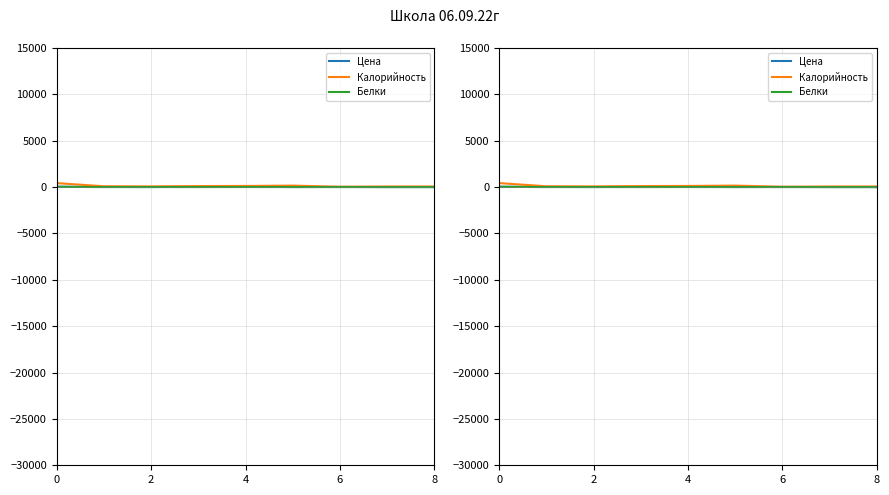

True or false: Калорийность and Цена cross at least once.

False